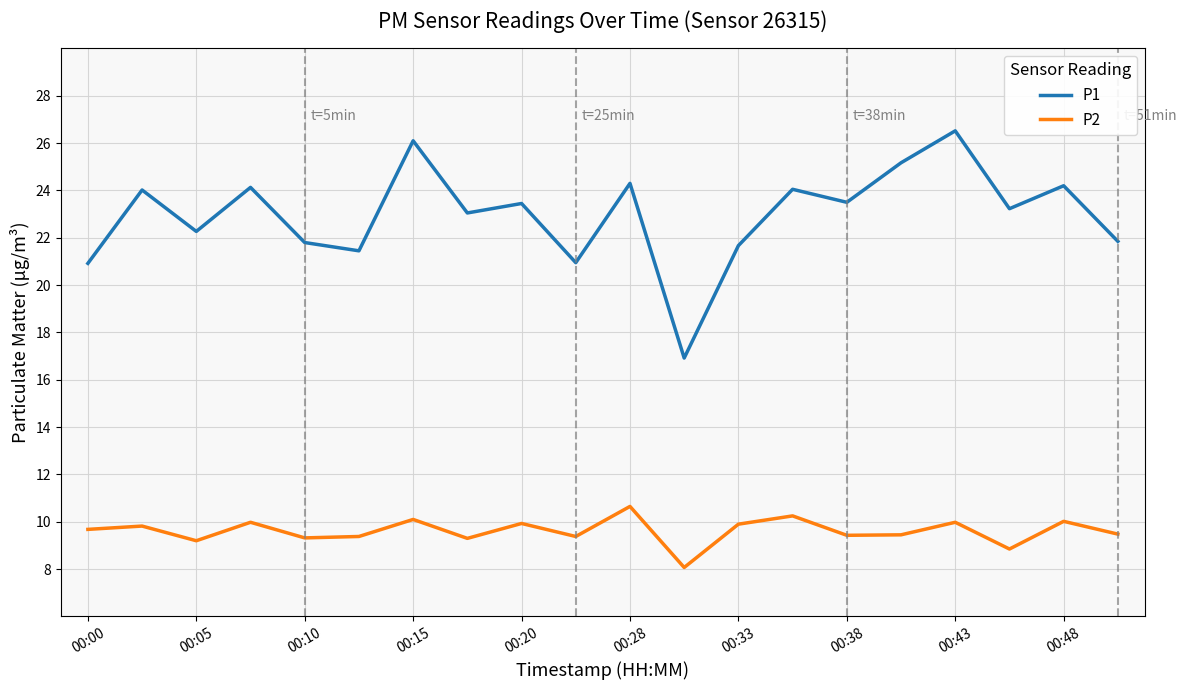

What is the difference between the maximum and minimum values in the P2 series?

2.6